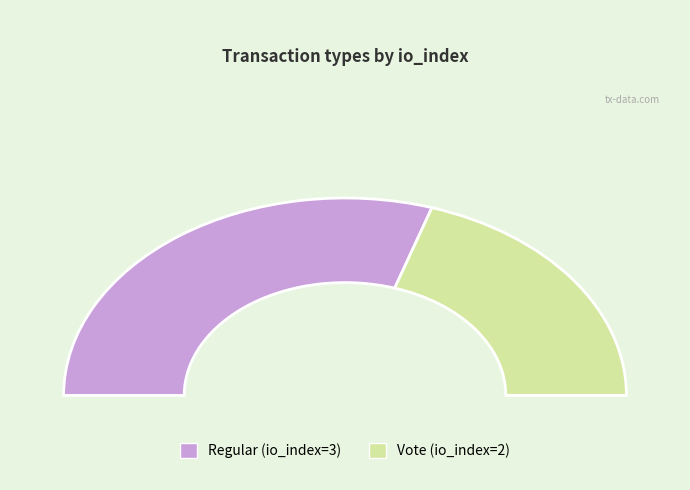

Approximately how many times larger is the value at Vote compared to Regular?

0.7